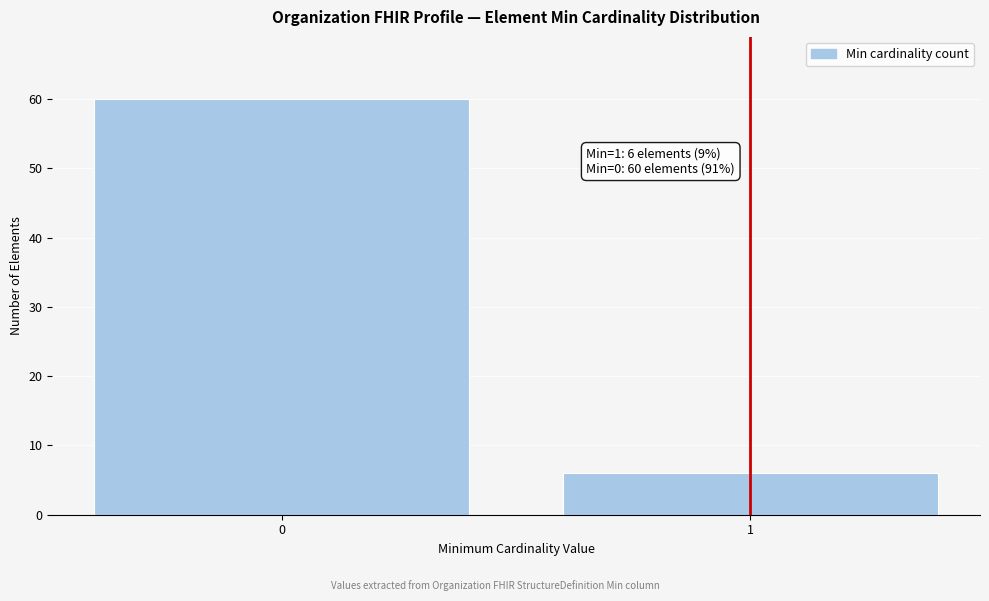

Reading right to left, list all the values displayed in this chart.

6	60